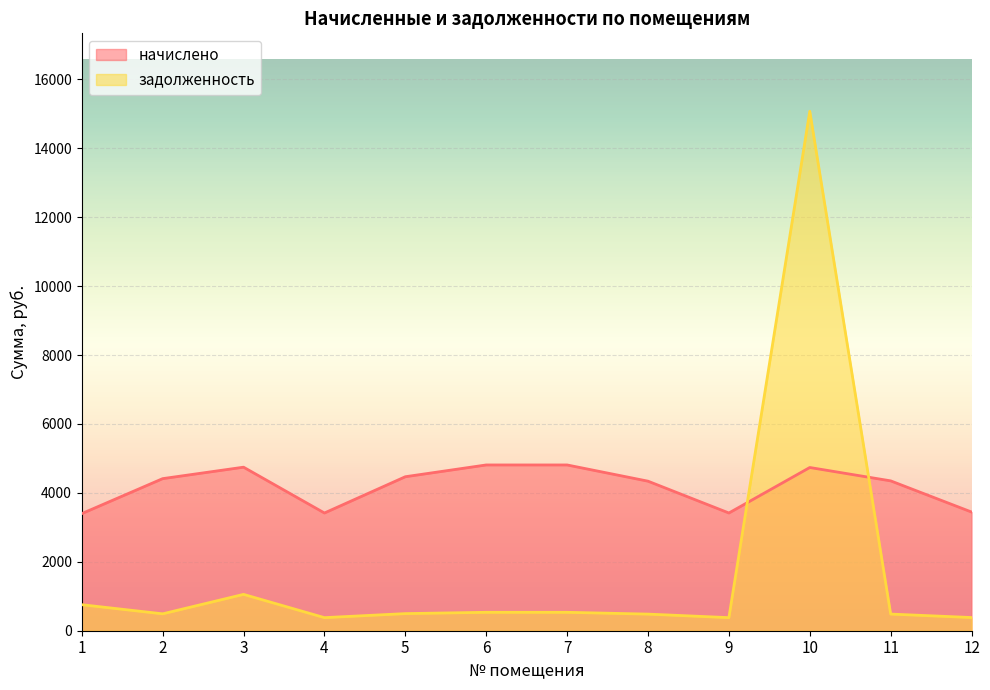

Rank the series at 7 from highest to lowest value.

начислено, задолженность